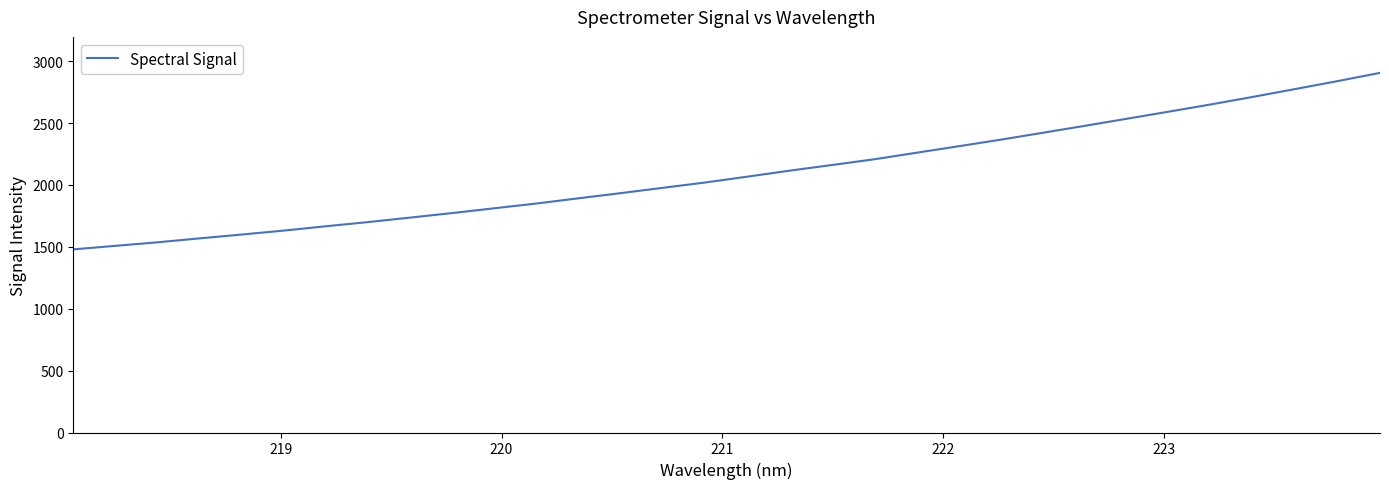

What is the difference between the maximum and minimum values?

1426.3